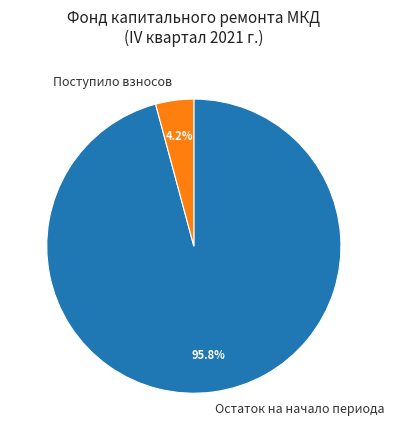

Which category has the biggest portion of the pie?

Остаток на начало периода